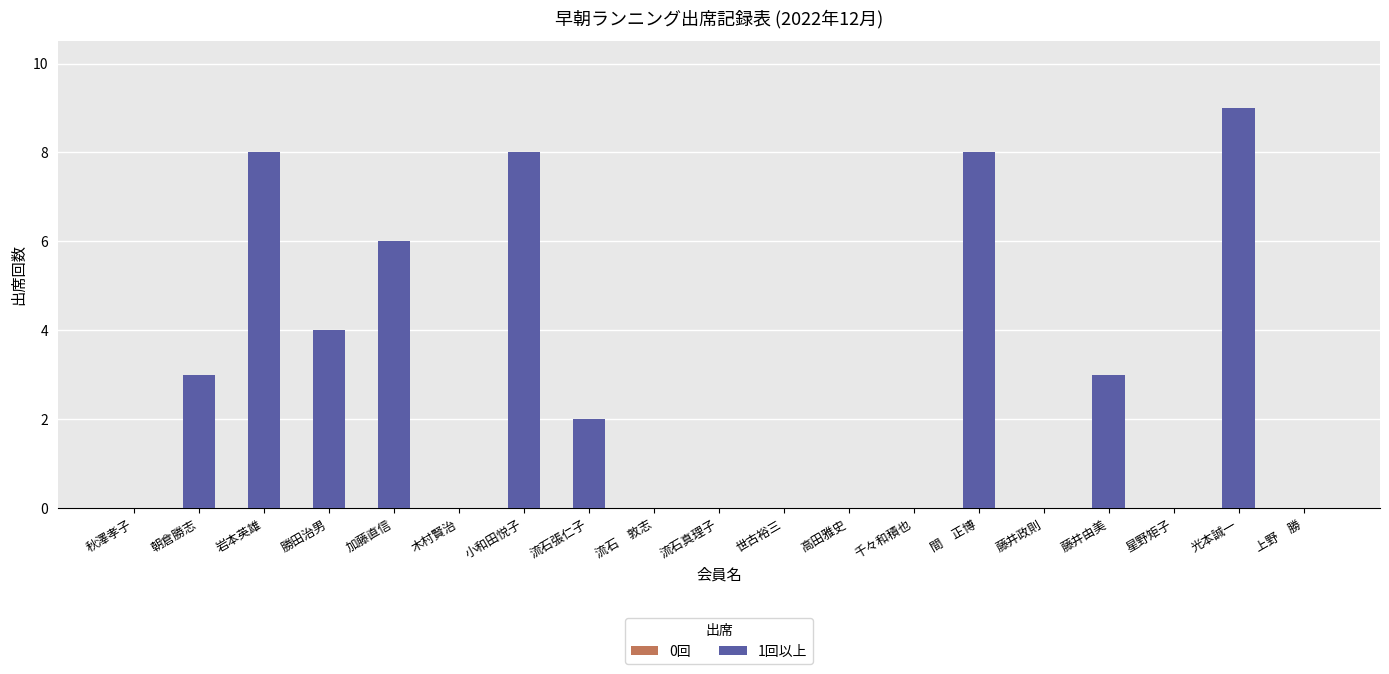

What is the value of the 4th bar from the left?

6